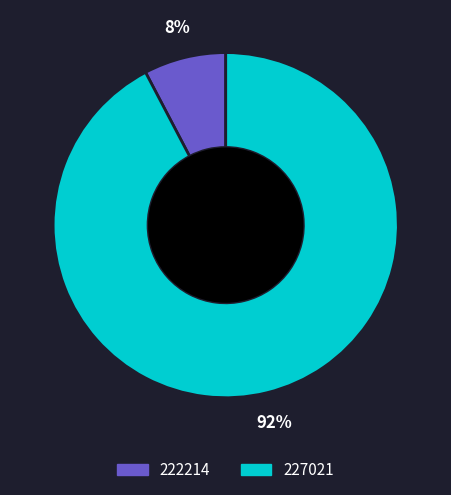

Count the number of slices in the pie.

2